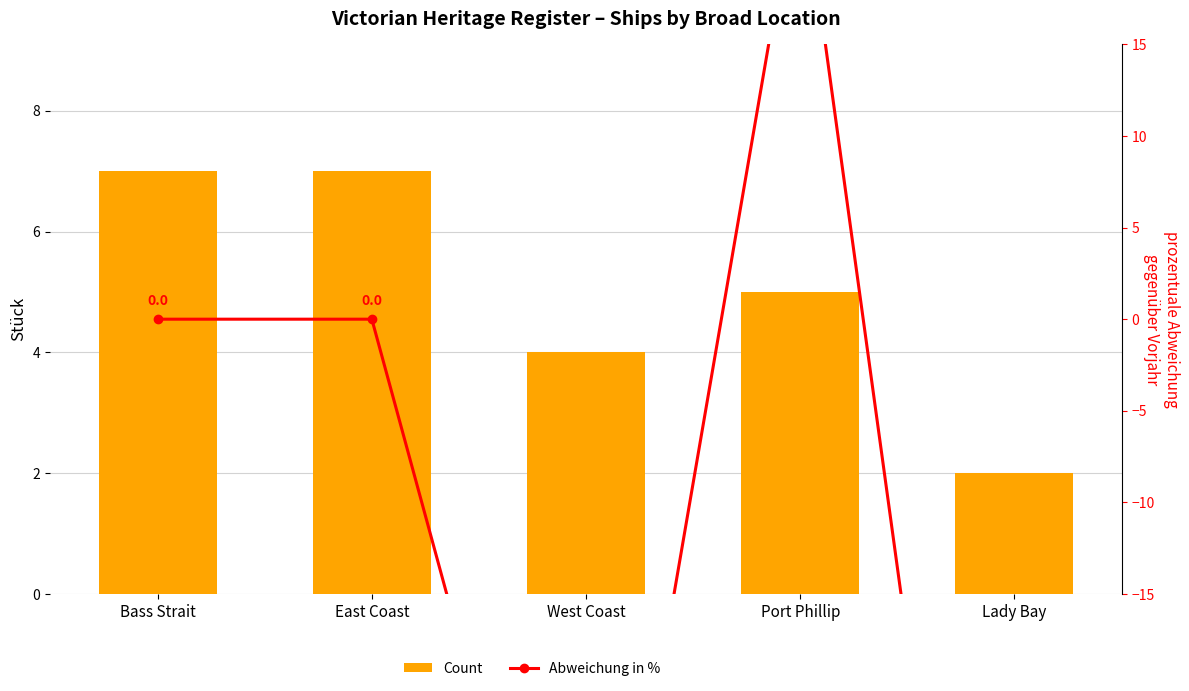

What position from the left is Bass Strait?

1